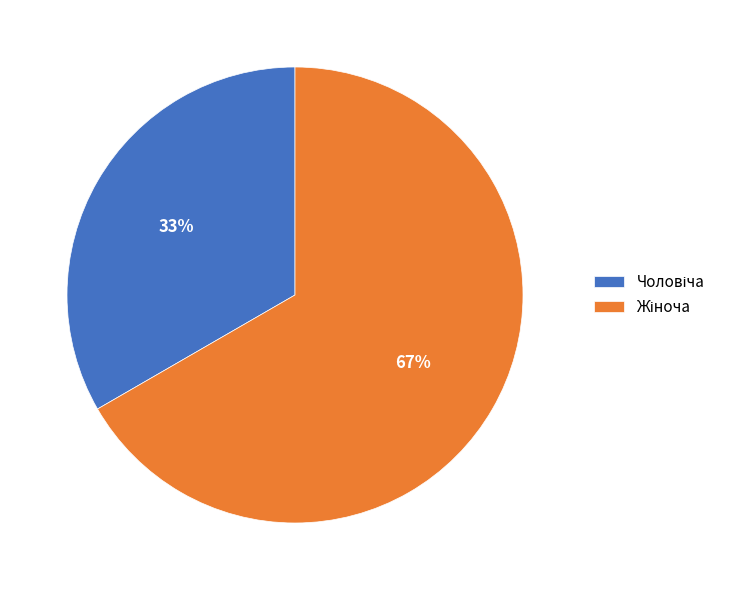

Is there any slice that represents more than half of the pie?

Yes